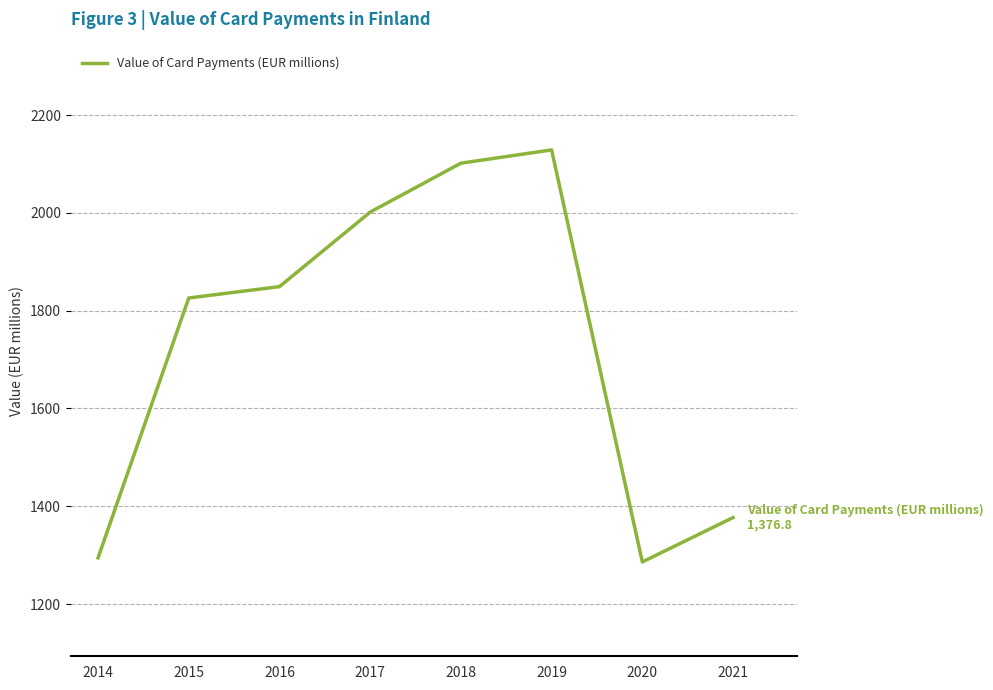

How many interior local valleys (lower than both neighbors) does the data have?

1